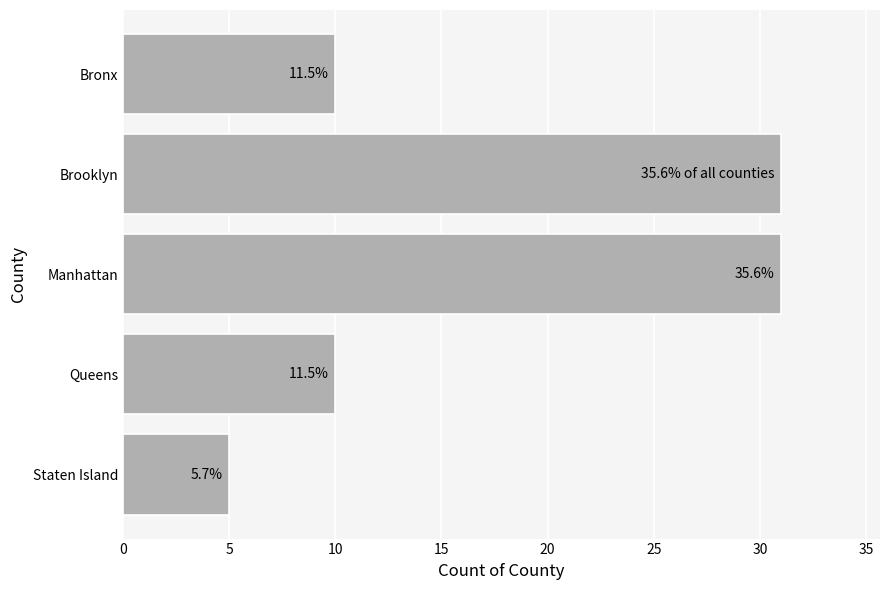

How many values are between 10 and 31?

4